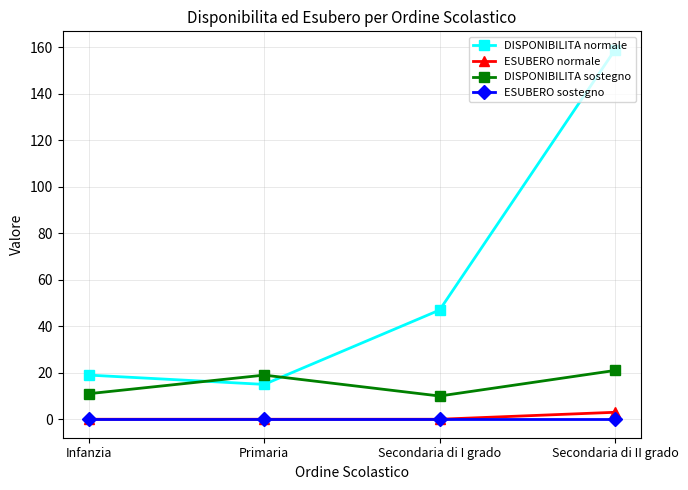

At how many categories does at least one series exceed 123?

1